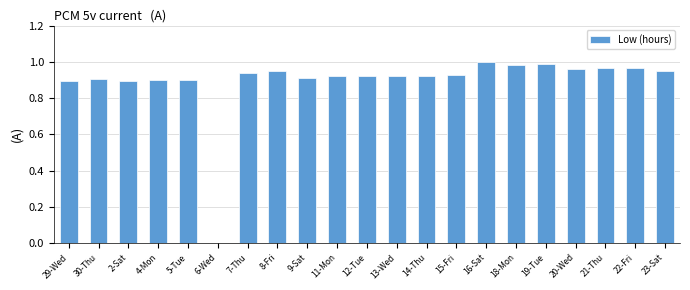

What is the sum of the values at 22-Fri and 16-Sat?

2.0